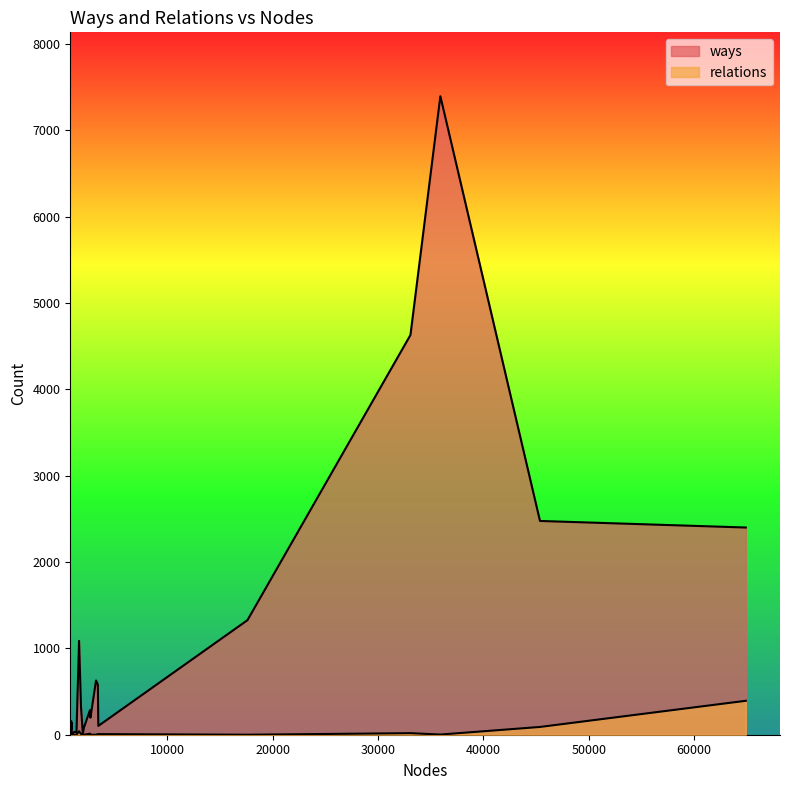

Which series has the largest total across all categories?

ways